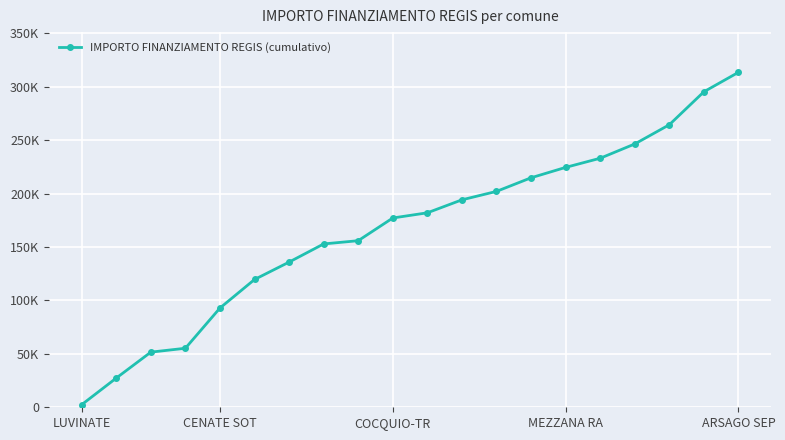

What is the label of the 2nd point from the right?

18